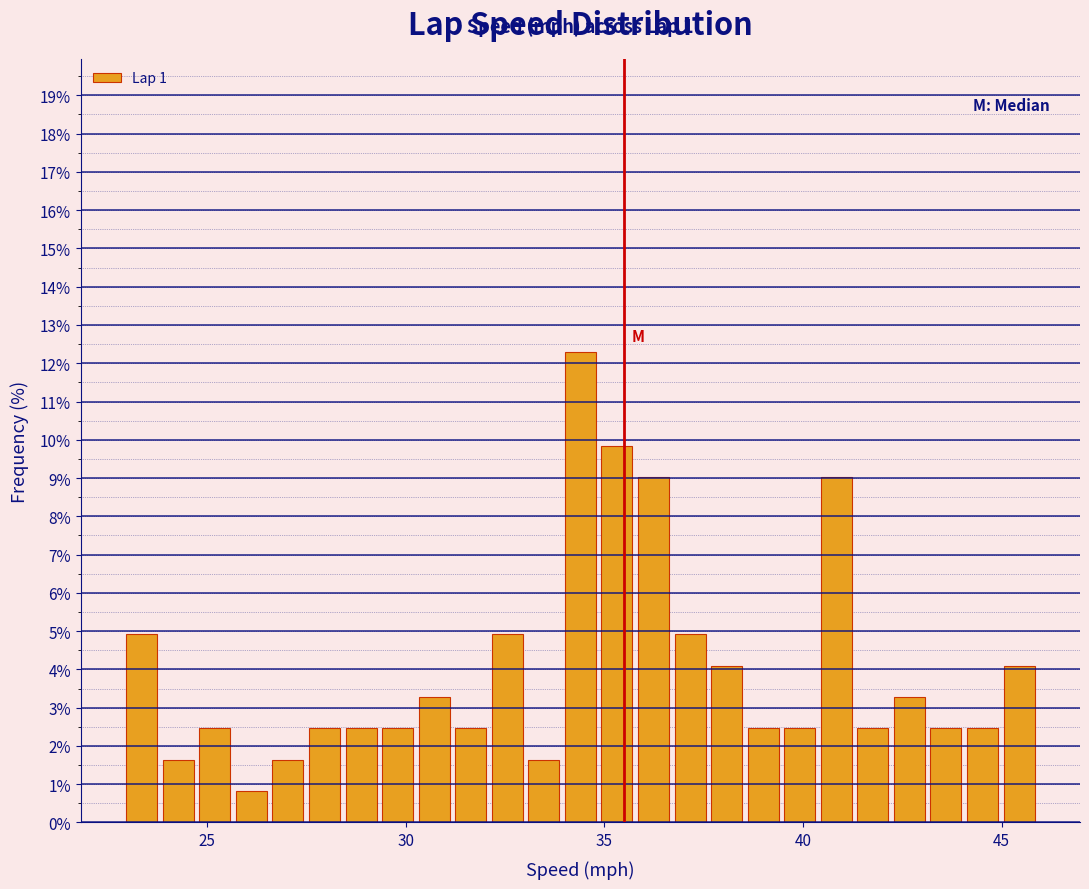

Read against the x-axis, roughly where is the centre of the tallest bar?

34.5